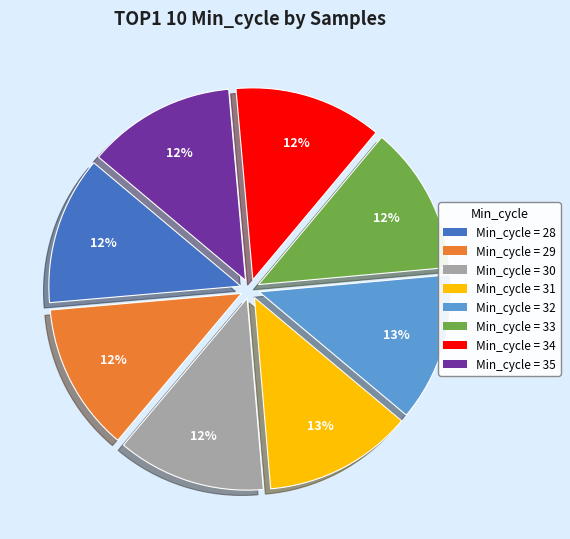

Combined, do Min_cycle = 31 and Min_cycle = 29 account for over 50%?

No